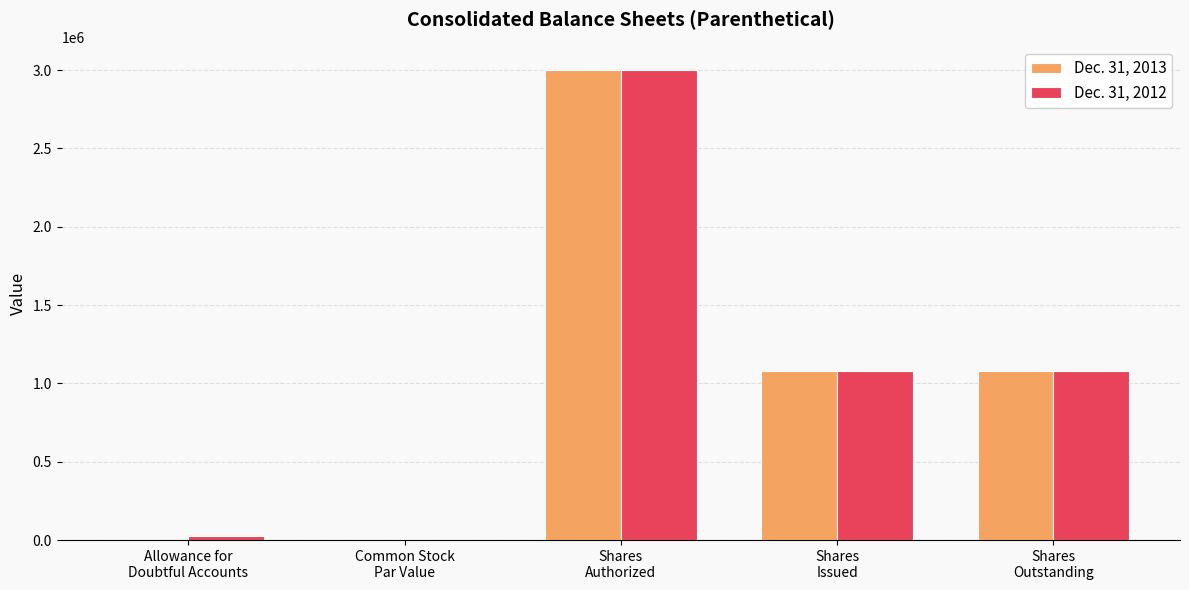

What is the average value of the Dec. 31, 2012 series?

1036270.4